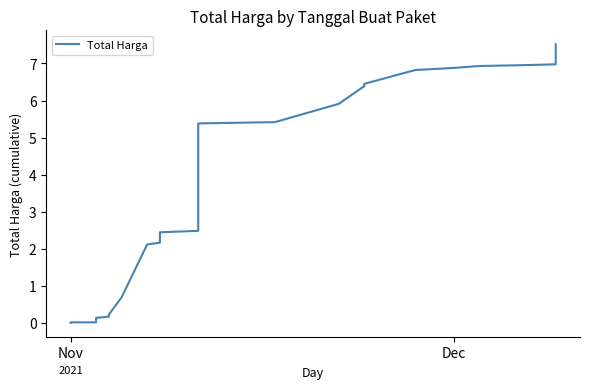

Does the chart have visible grid lines?

No